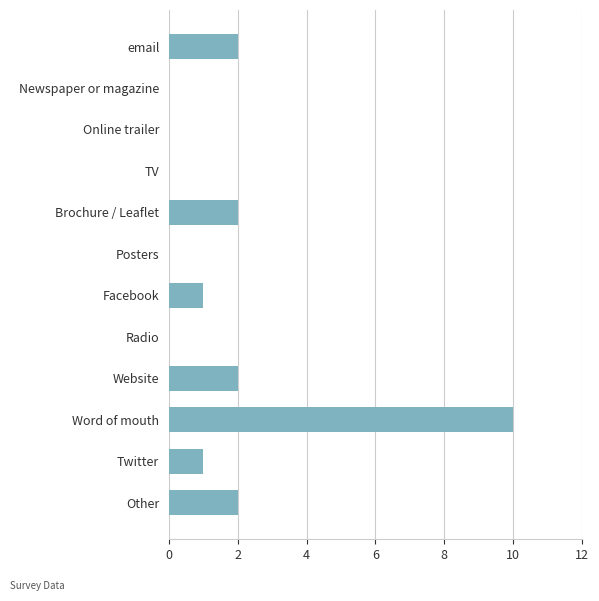

The value at Word of mouth is 10. True or false?

True